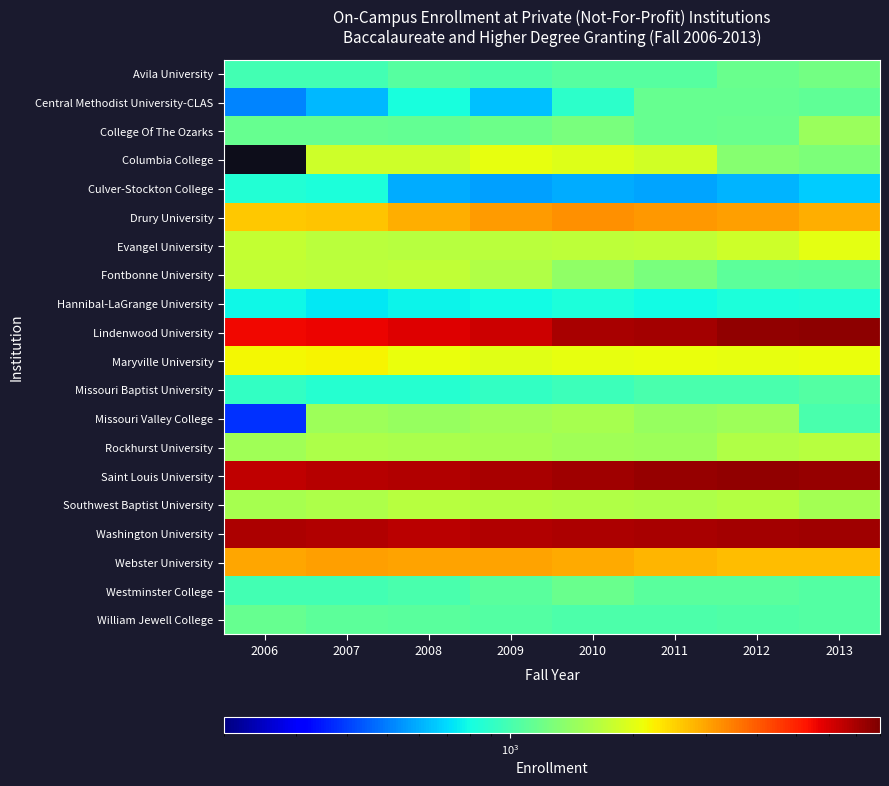

Which series changed the most between 2007 and 2011?

Lindenwood University